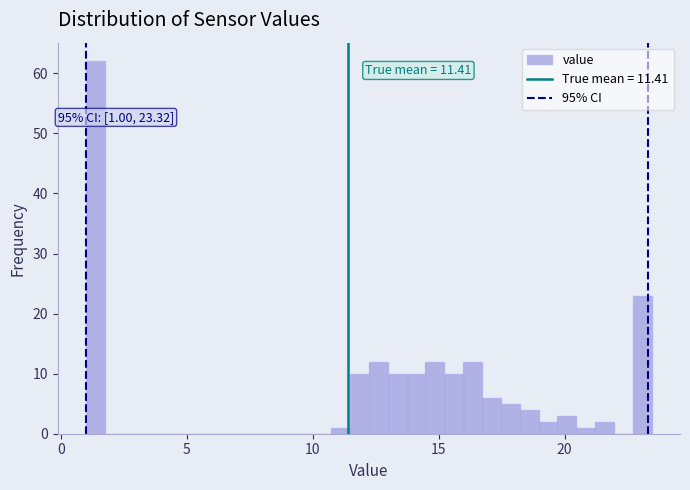

Read against the x-axis, roughly where is the centre of the tallest bar?

1.5